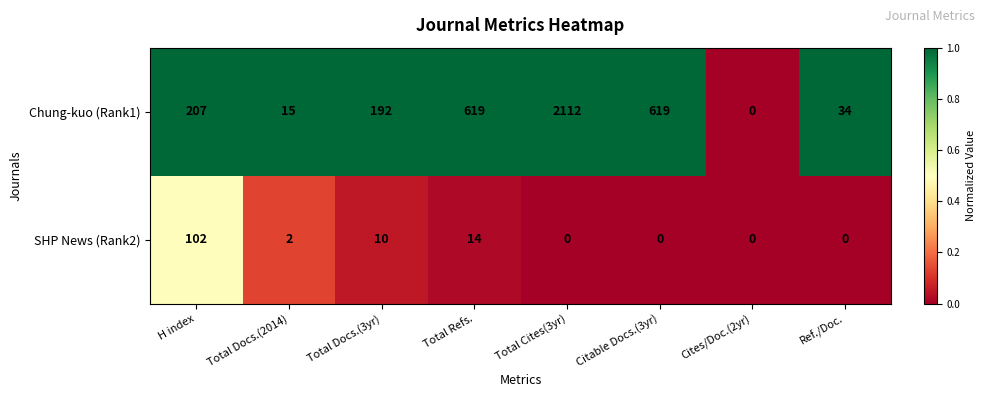

Where is SHP News (Rank2) nearest to the value 51?

Total Refs.